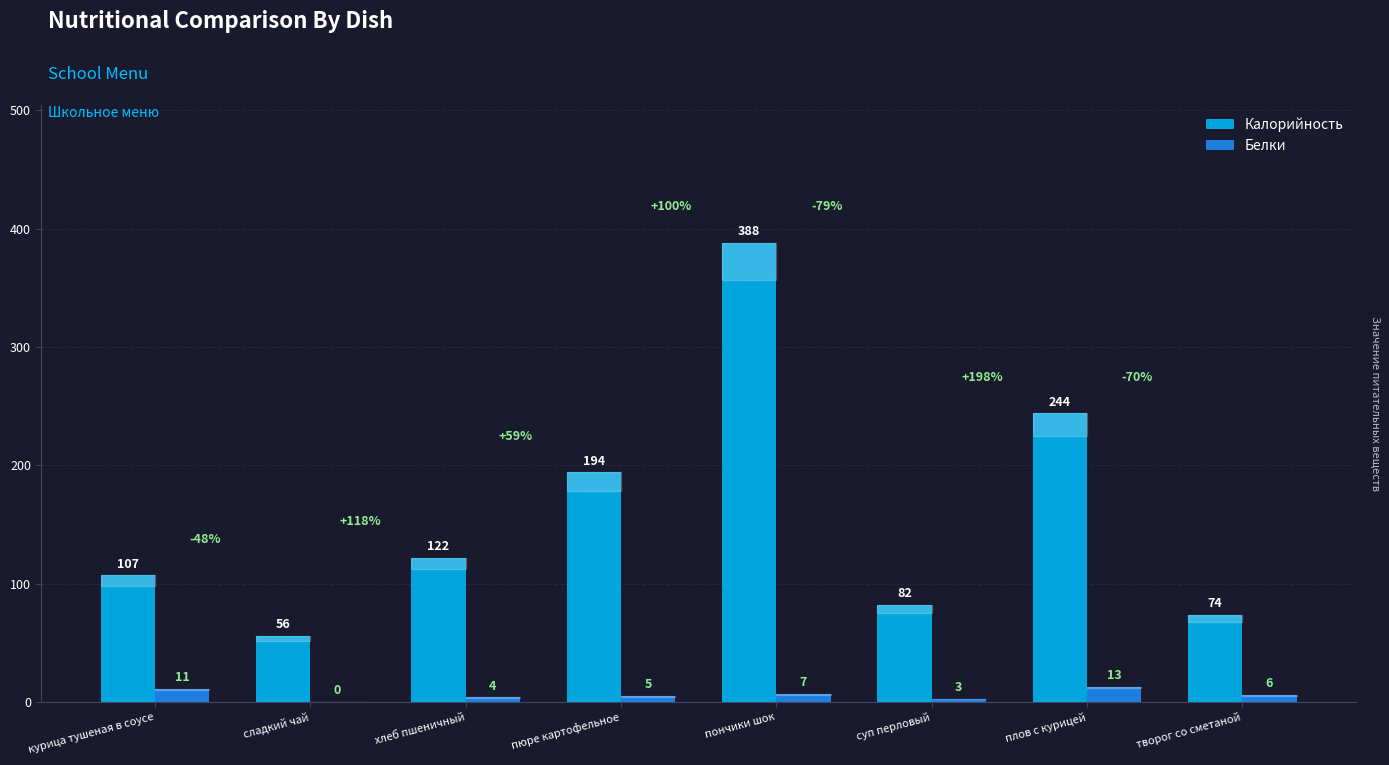

What is the sum of the Калорийность values at творог со сметаной and курица тушеная в соусе?

181